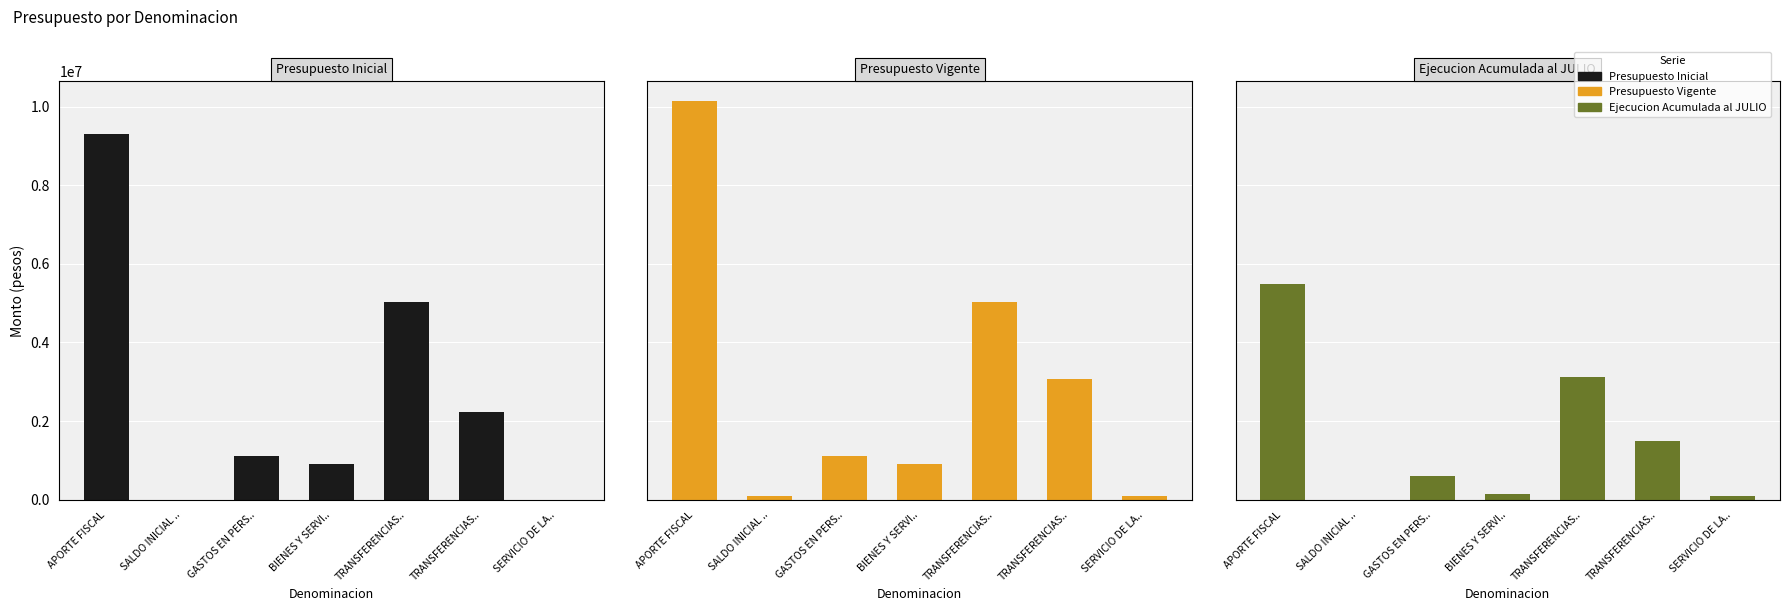

What is the spread (max minus min) of values at GASTOS EN PERS..?

501445